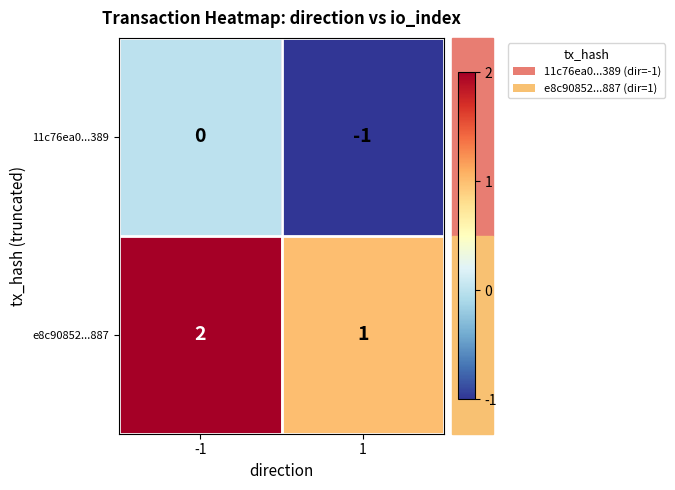

Is the value of e8c90852...887 at -1 greater than the value of 11c76ea0...389 at -1?

Yes